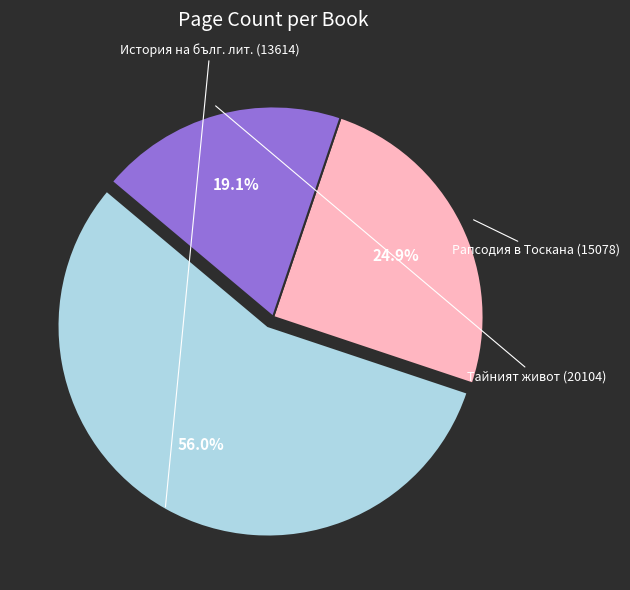

Is there any slice that represents more than half of the pie?

Yes